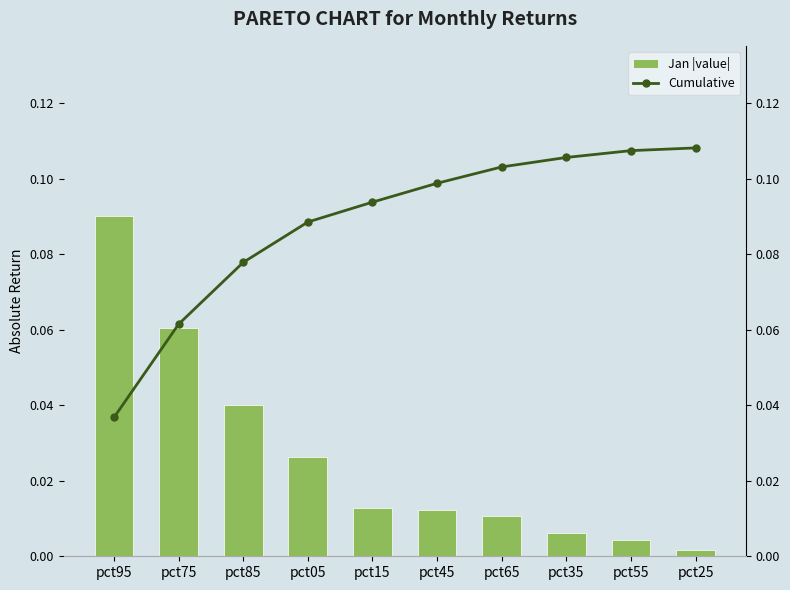

What is the total value across all series at pct05?

0.1